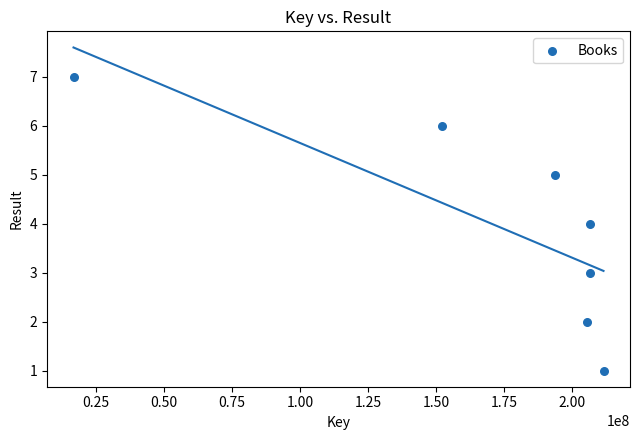

What is the range of Y values (max minus min)?

6